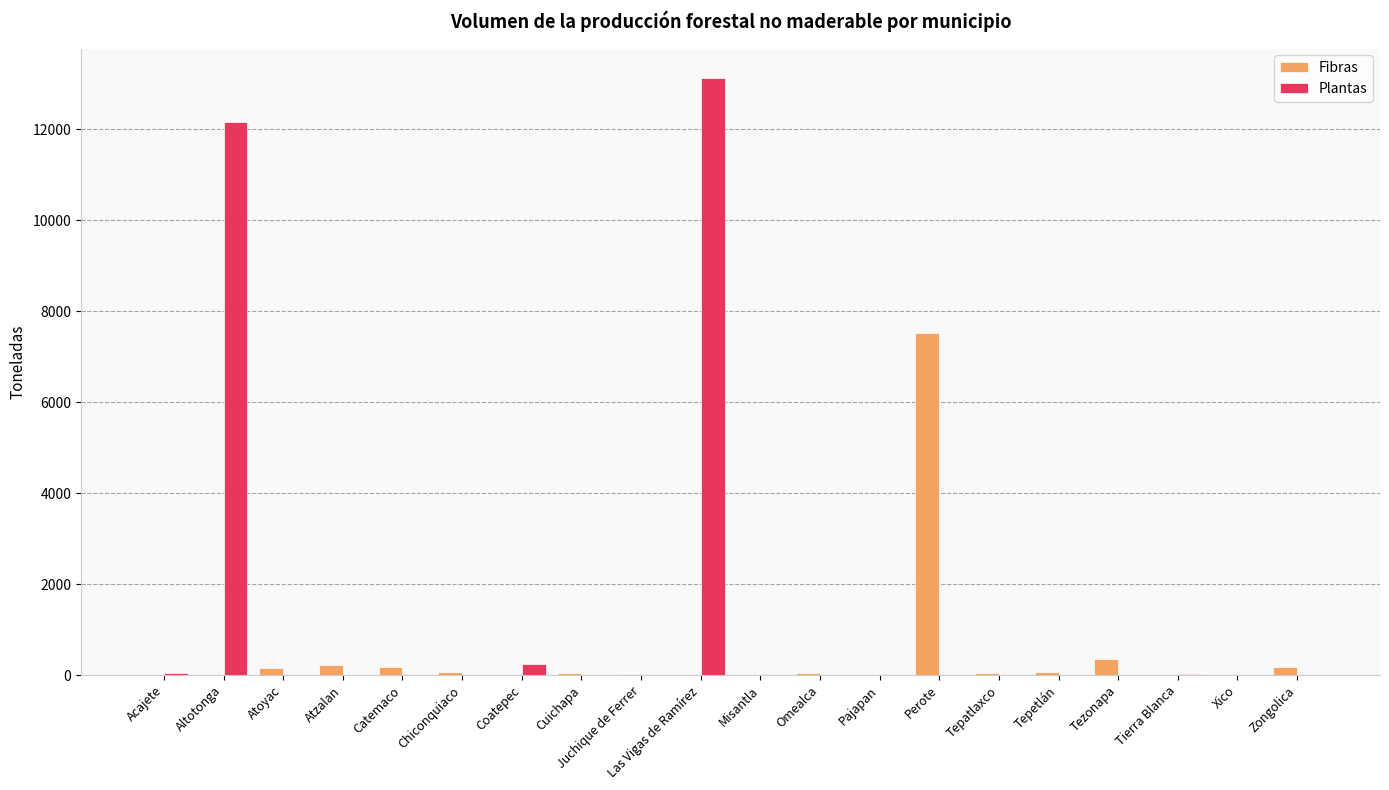

The value of Fibras at Omealca is 50.0. True or false?

True